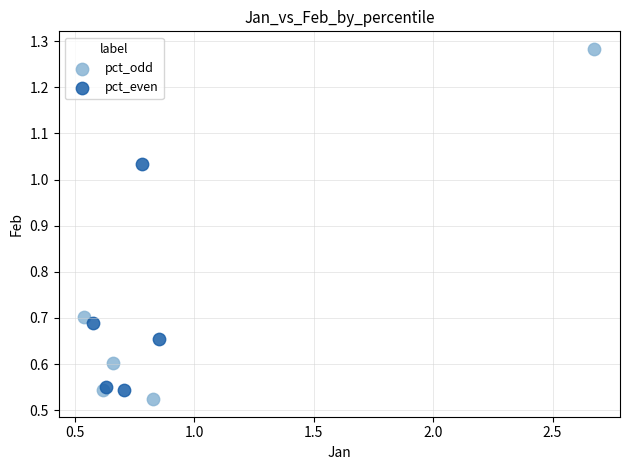

What are all the series names shown in the legend?

pct_odd, pct_even